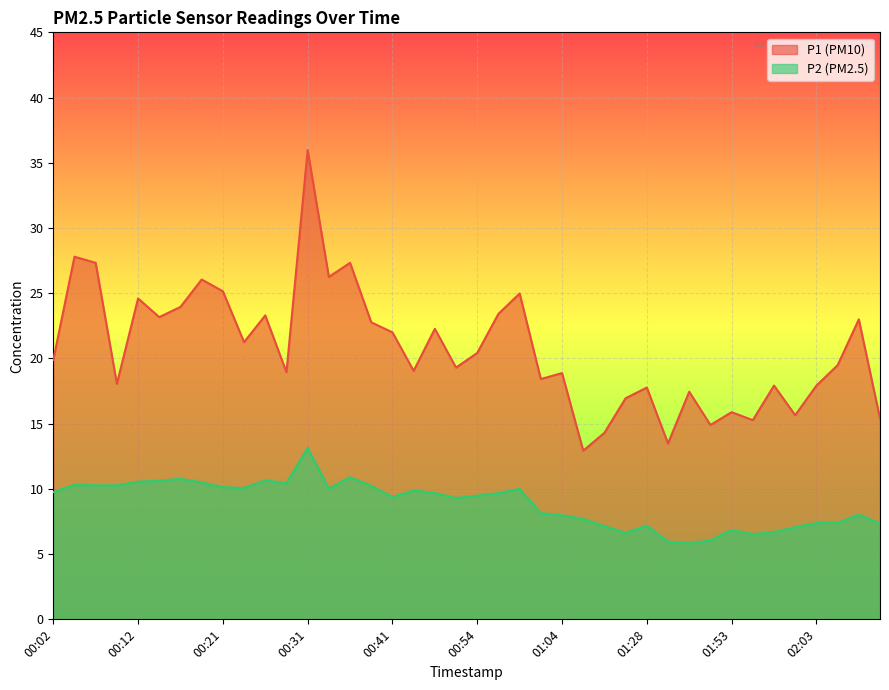

What position from the right is 00:59?

18